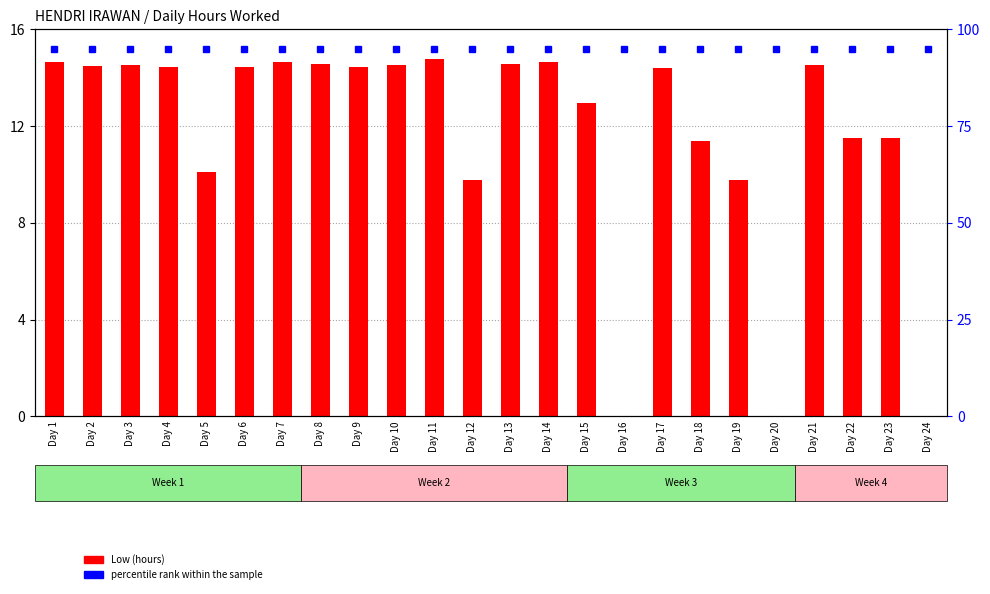

What is the sum of the percentile rank within the sample values at Day 20 and Day 18?

190.0